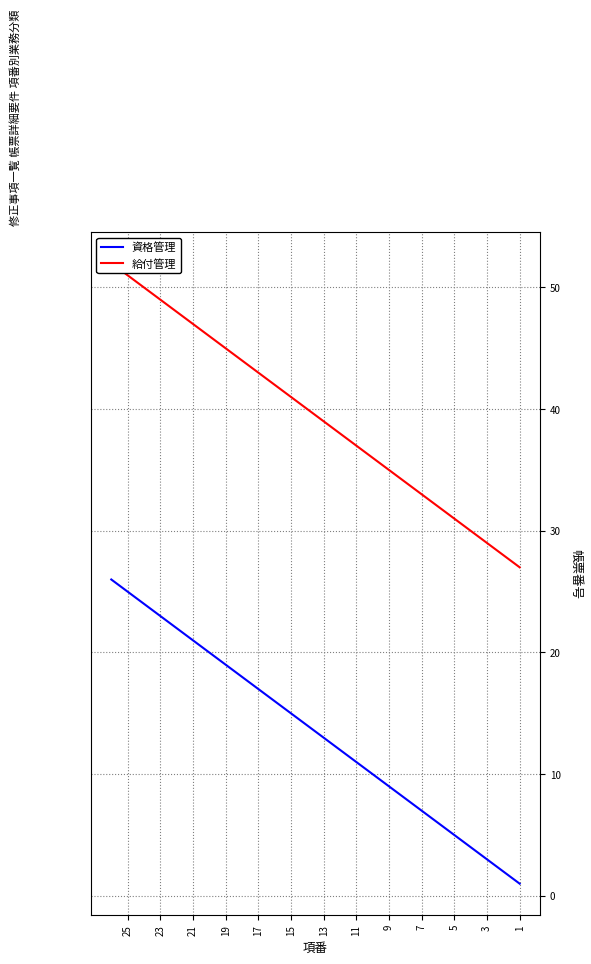

Rank the series at 7 from lowest to highest value.

資格管理, 給付管理